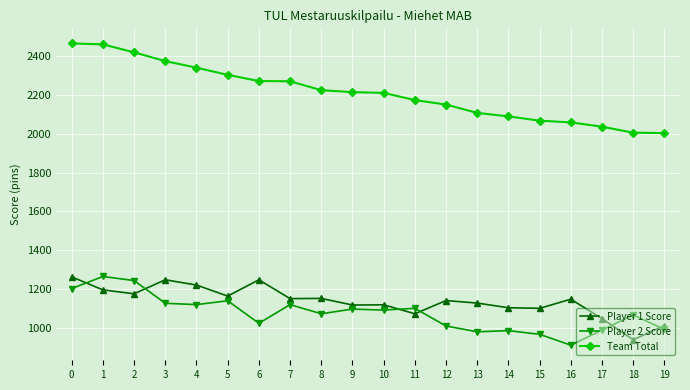

Is it true that Player 1 Score equals 873 at 0?

False